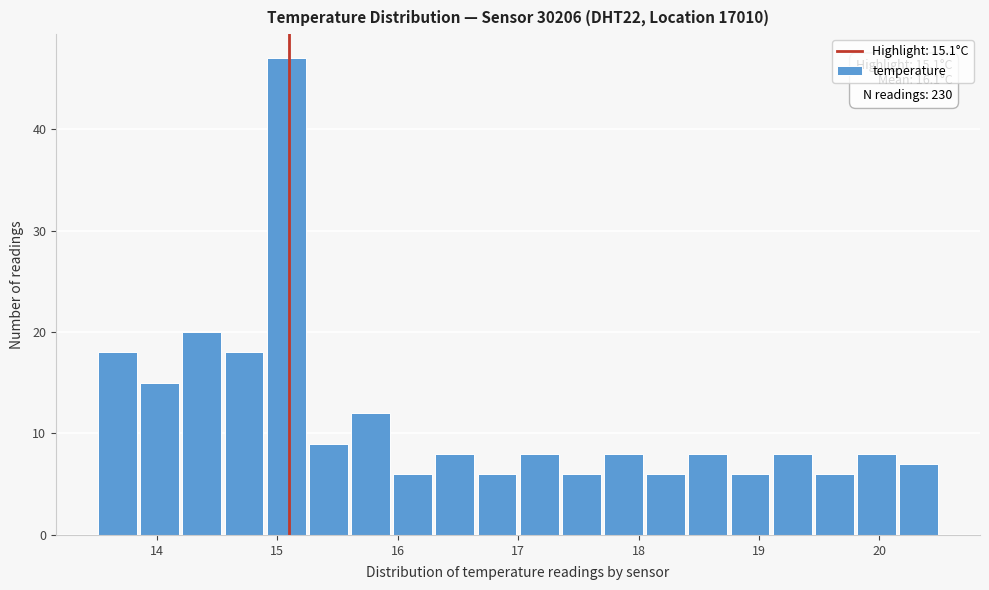

Around what value on the x-axis is the tallest bar? Give the approximate position of its centre, as read against the axis.

15.1